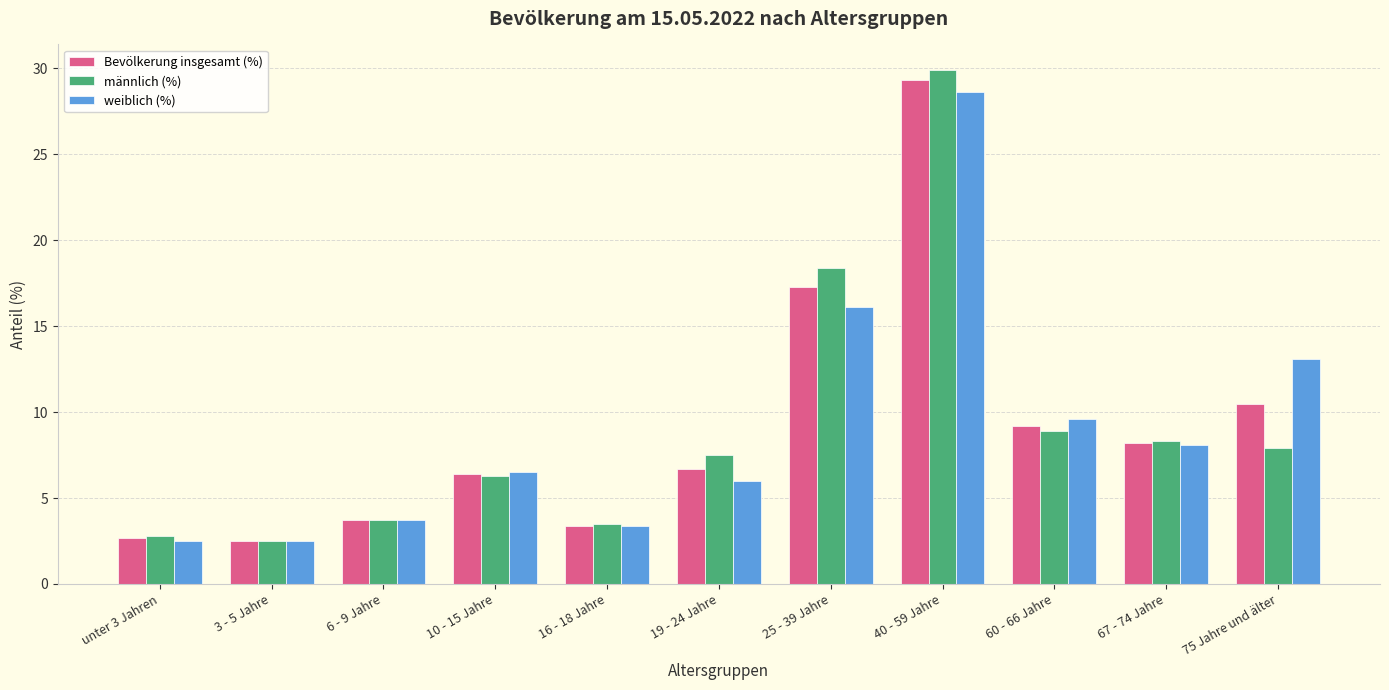

What is the maximum value for männlich (%)?

29.9